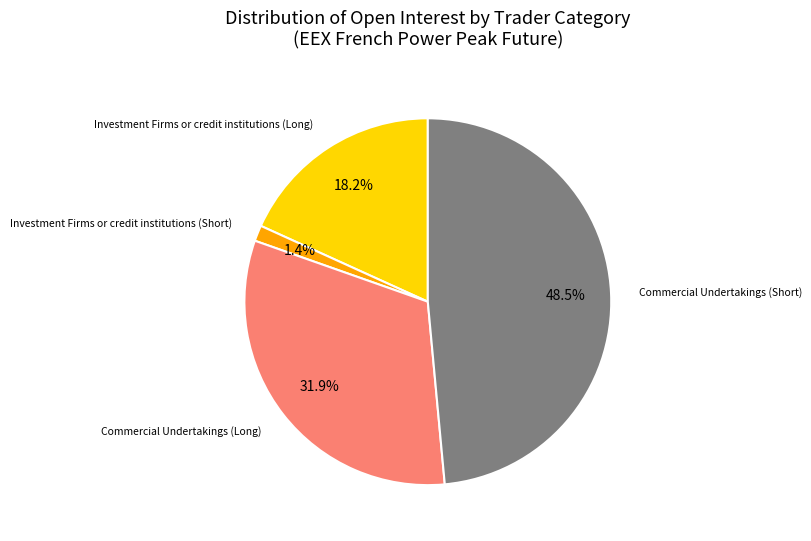

Is there any slice that represents more than half of the pie?

No